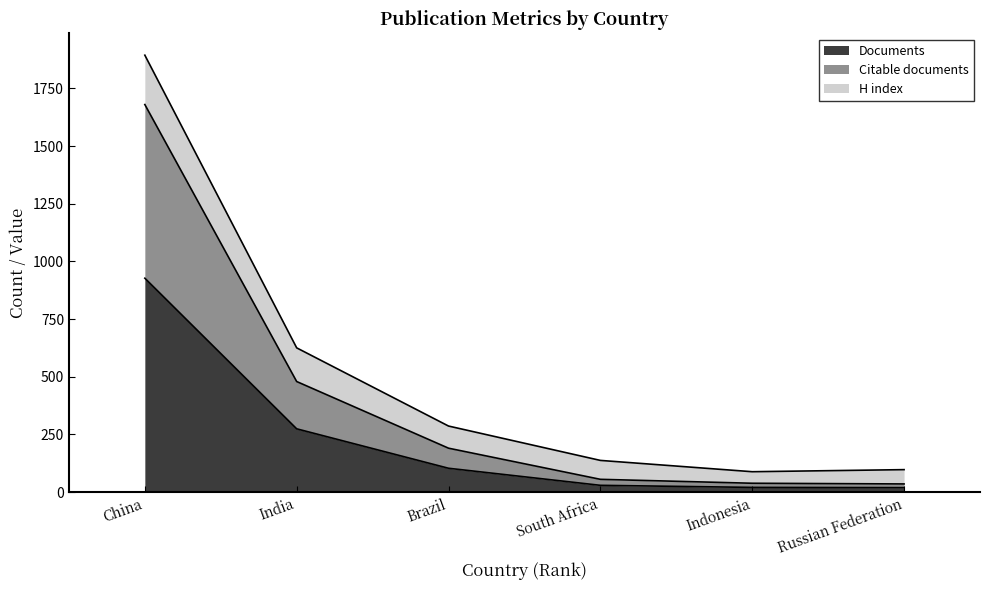

At which category is the sum across all series the highest?

China